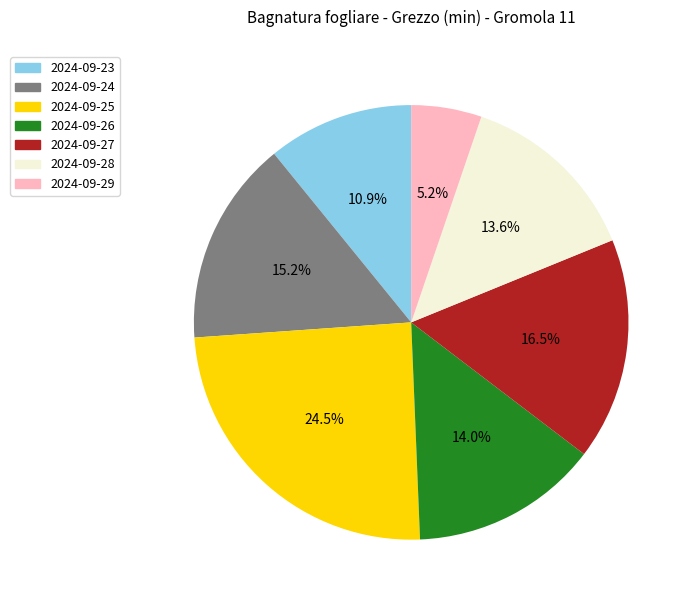

Is there any slice that represents more than half of the pie?

No